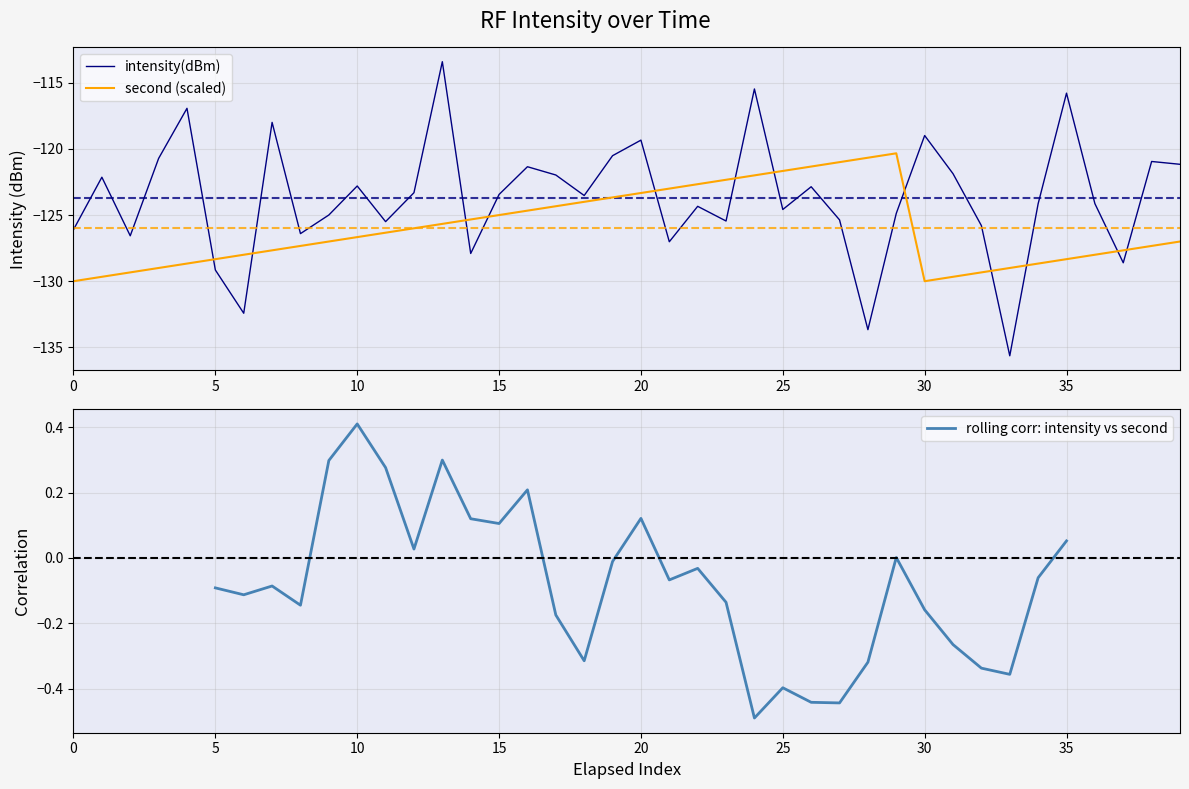

How many categories are shown in the chart?

40